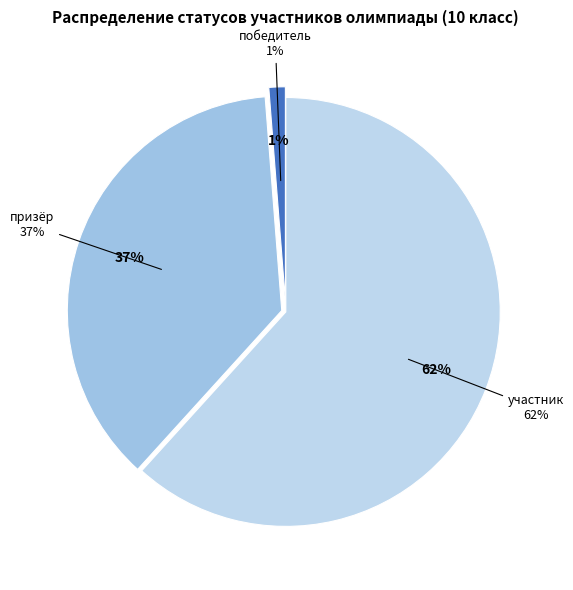

Which category accounts for the majority?

участник